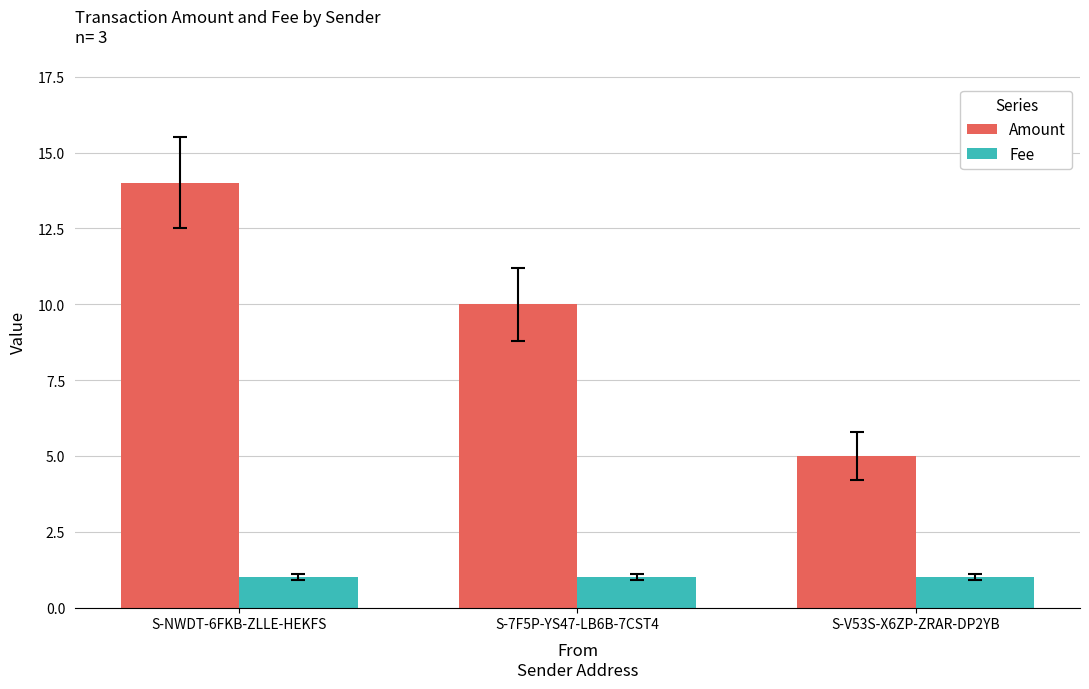

Rank the series at S-NWDT-6FKB-ZLLE-HEKFS from lowest to highest value.

Fee, Amount